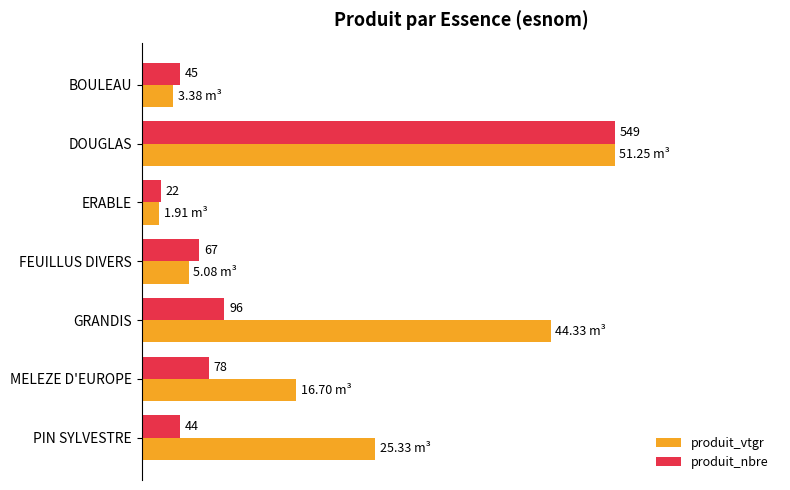

What are all the series names shown in the legend?

produit_vtgr, produit_nbre